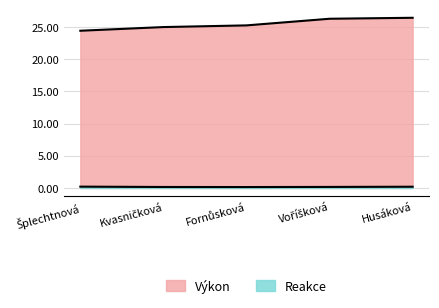

Which category has the lowest value across all series?

Fornůsková